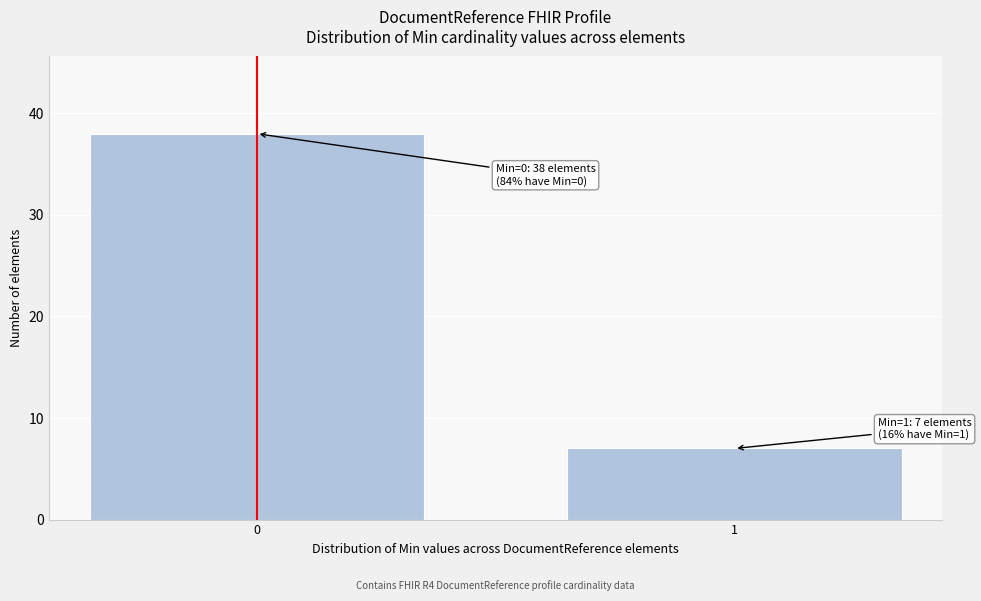

Reading right to left, transcribe all the data shown in this chart.

7	38